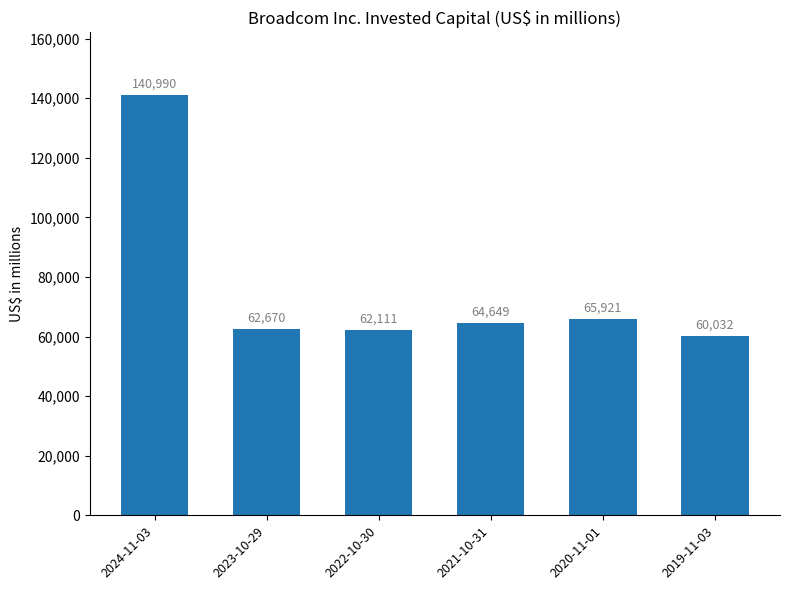

How many data points does each series have?

6